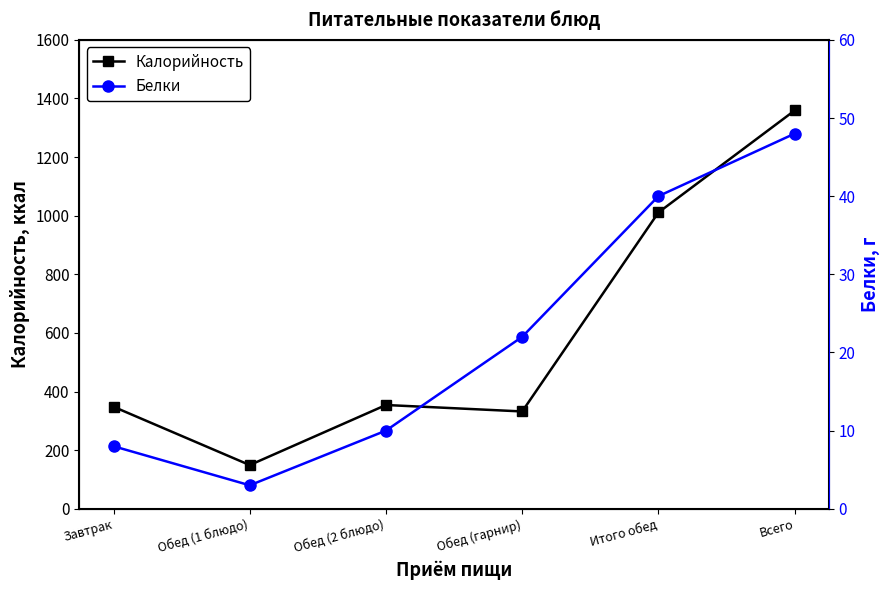

Which series has the widest spread of values?

Калорийность